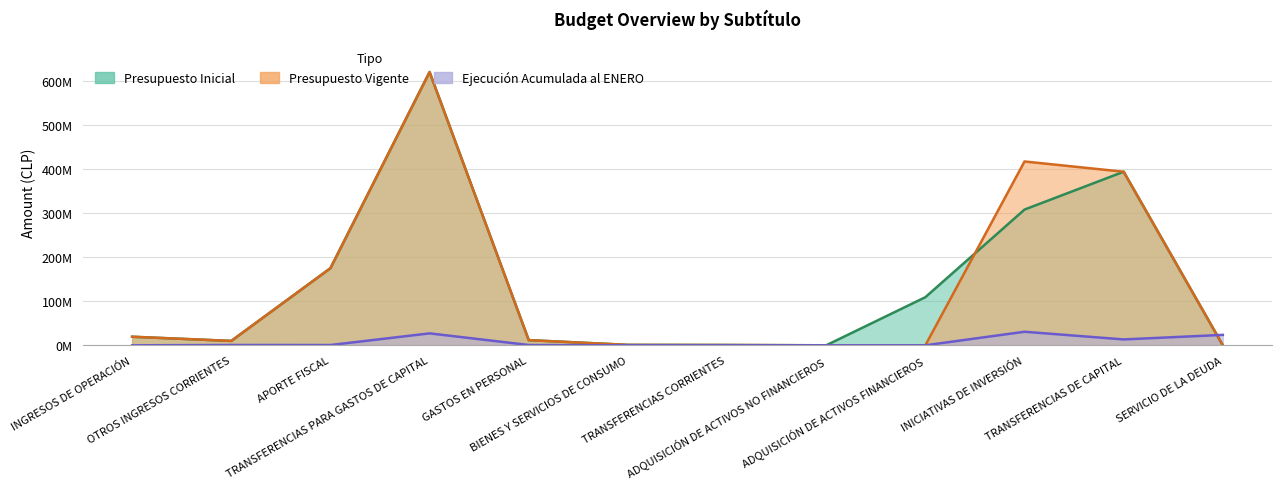

What is the value of the Ejecución Acumulada al ENERO point at the 10th from the left?

30723237